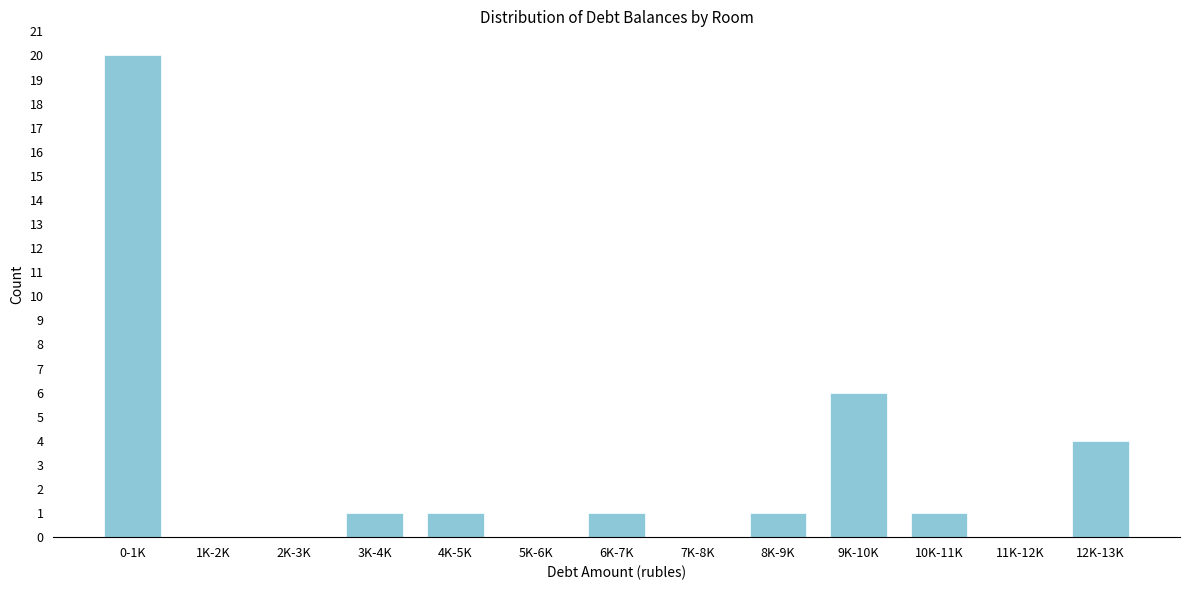

Reading right to left, extract all data points from this chart.

12K-13K=4	11K-12K=0	10K-11K=1	9K-10K=6	8K-9K=1	7K-8K=0	6K-7K=1	5K-6K=0	4K-5K=1	3K-4K=1	2K-3K=0	1K-2K=0	0-1K=20